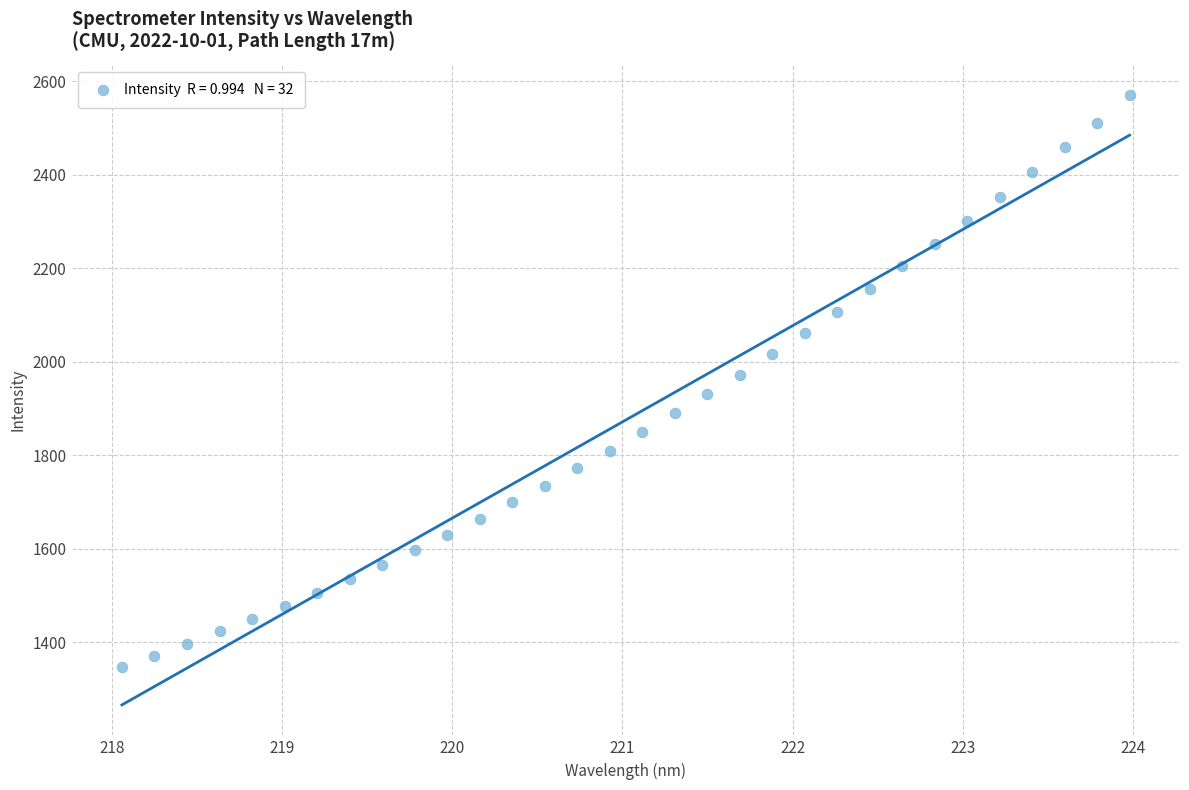

How many data points are displayed?

32